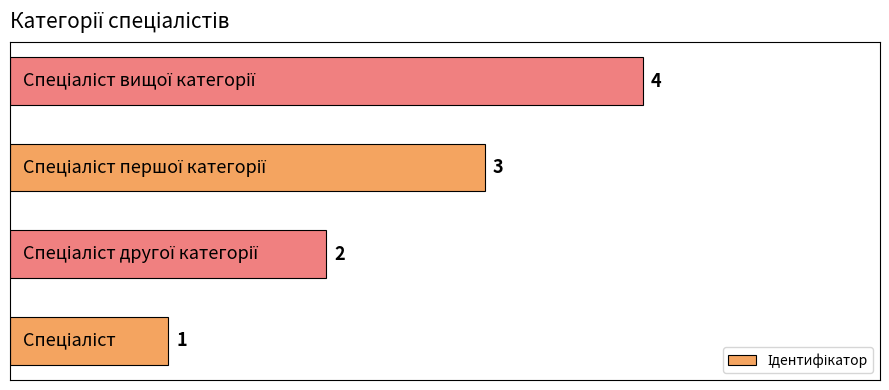

What is the maximum value shown in the chart?

4